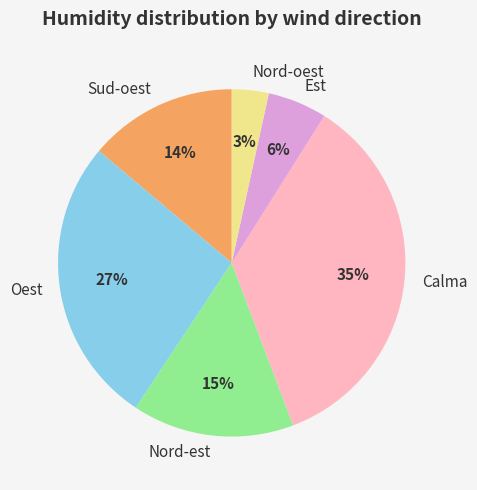

Which category has the biggest portion of the pie?

Calma